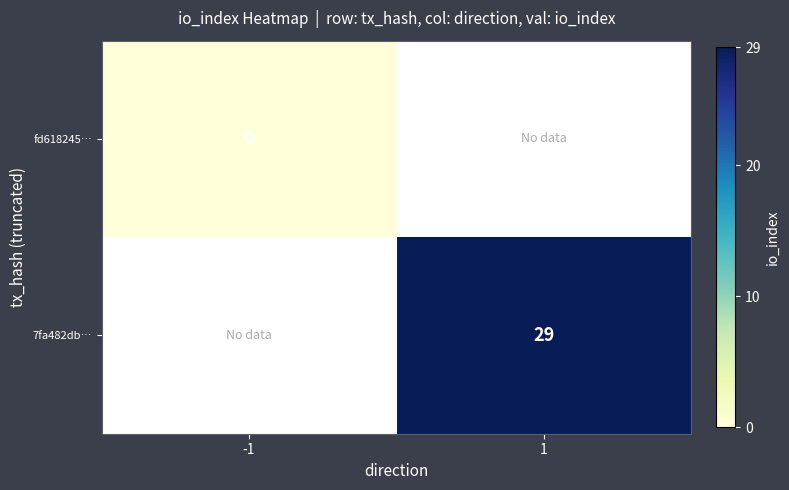

Is the value of fd618245… at -1 greater than the value of 7fa482db… at 1?

No